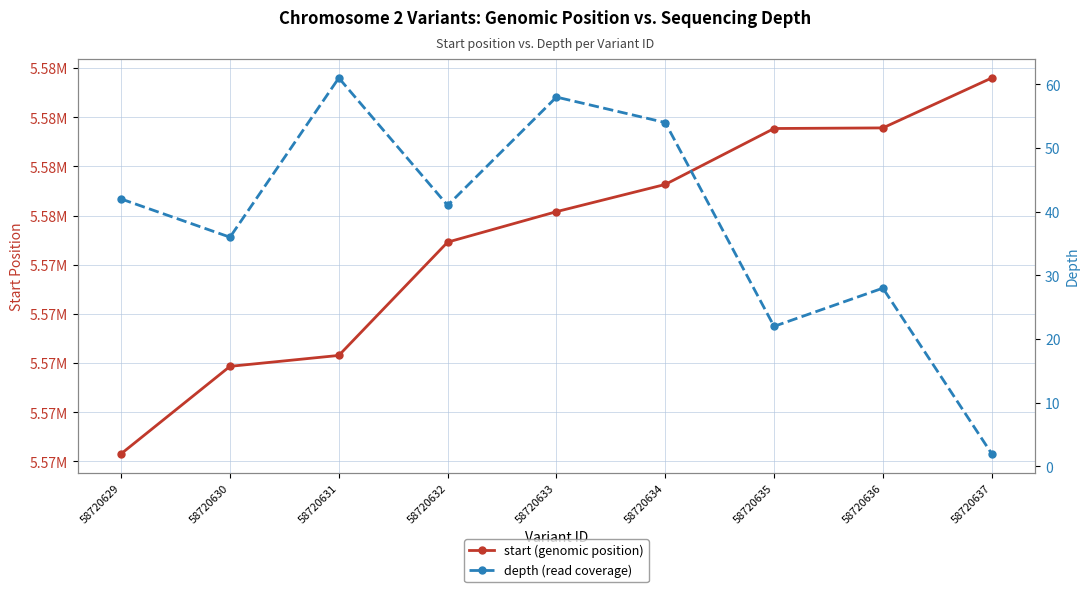

The depth (read coverage) series shows 3 at 58720637. True or false?

False